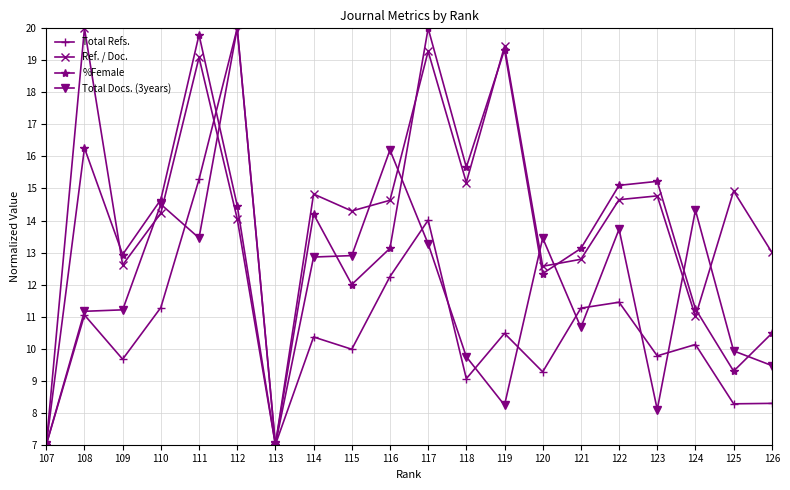

True or false: Total Refs. has more than 2 points higher than both neighbors.

True